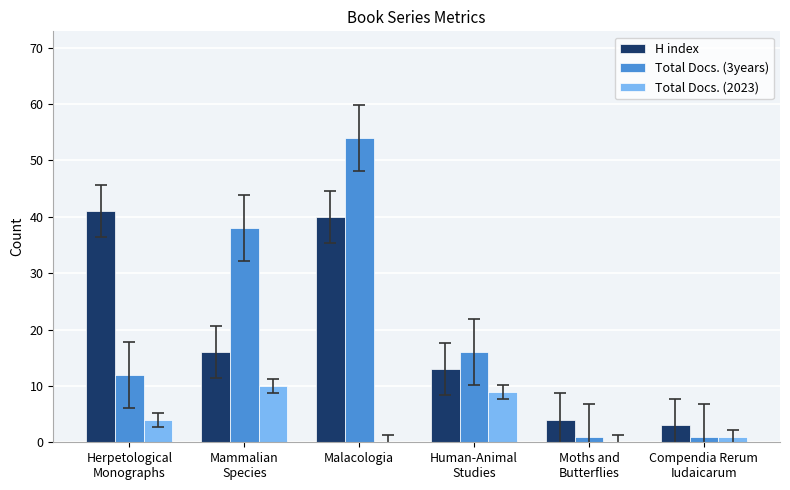

Is it true that Total Docs. (2023) equals 13 at Human-Animal
Studies?

False